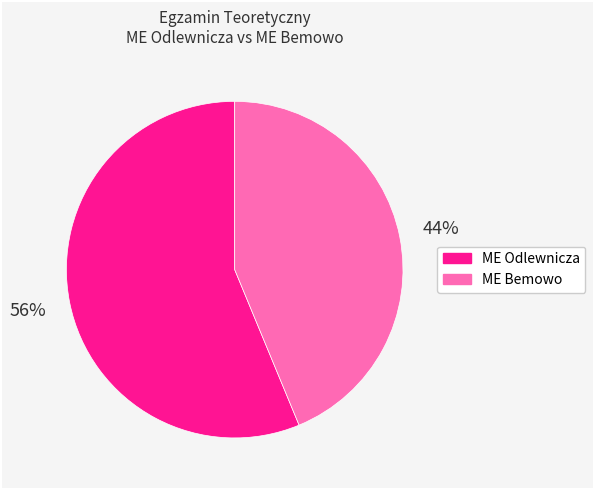

What is the largest slice in the pie chart?

ME Odlewnicza